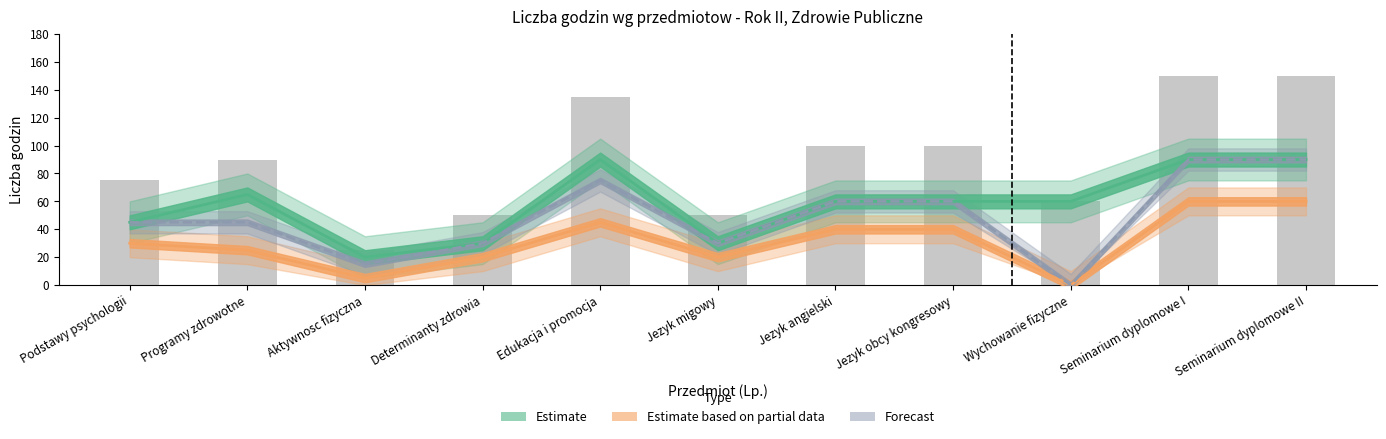

Read the total_hours value at Seminarium dyplomowe II, to the nearest 50.

150